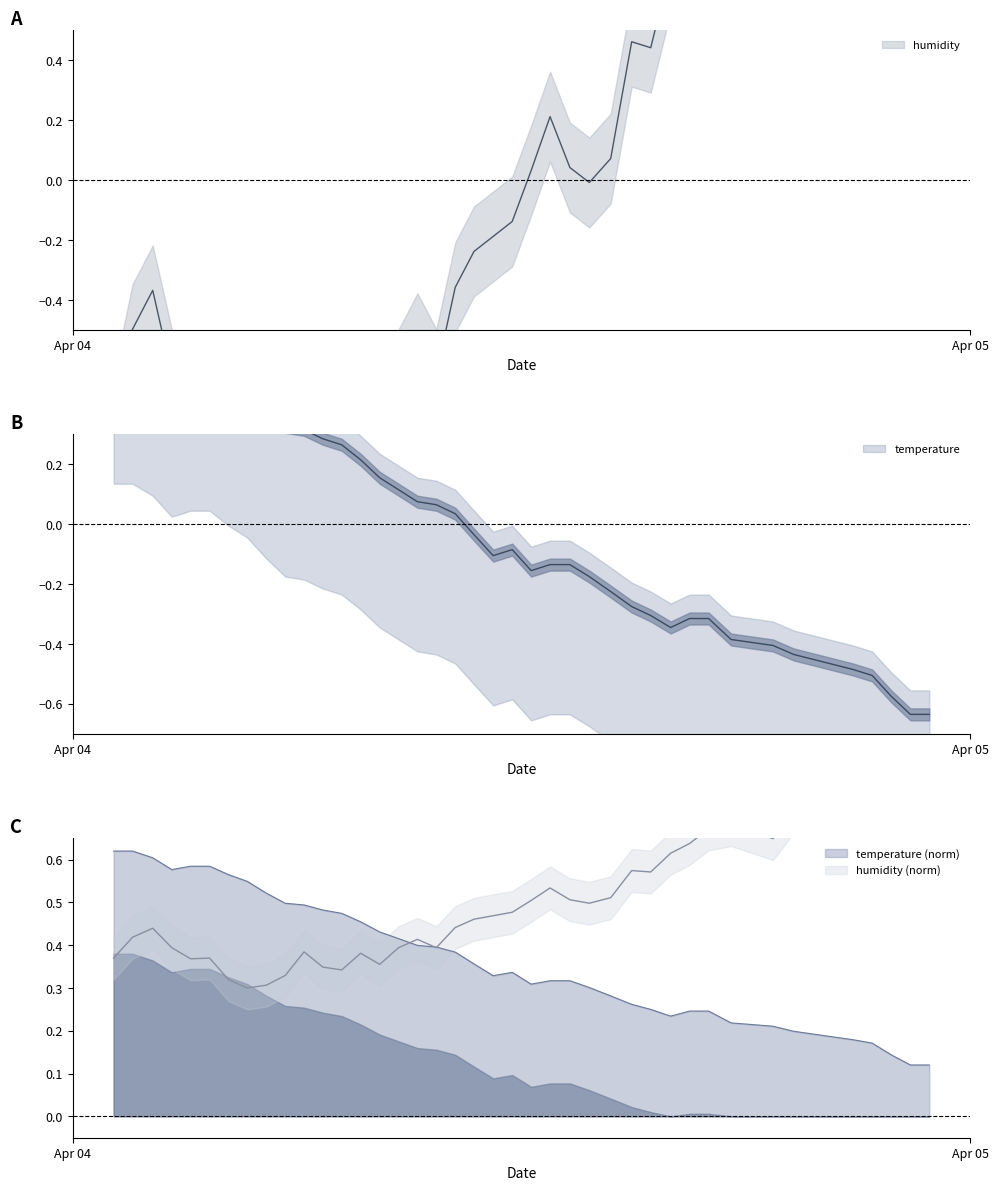

How many data points in humidity are less than 0?

23